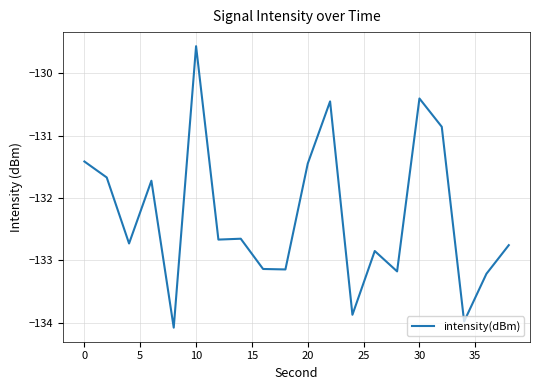

What is the difference between the maximum and minimum values?

4.5